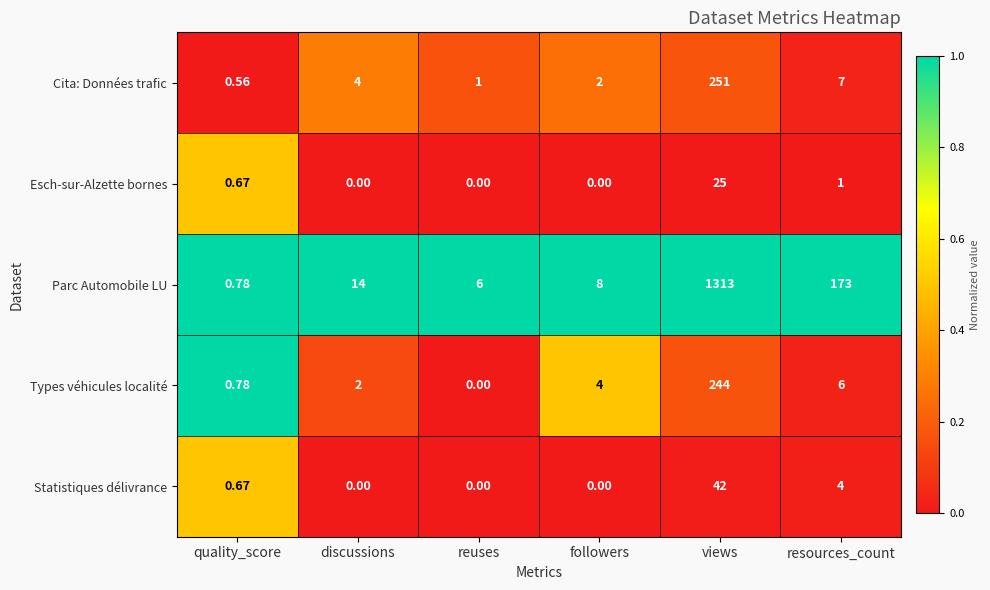

List the series in order of their peak value, lowest first.

Esch-sur-Alzette bornes, Statistiques délivrance, Types véhicules localité, Cita: Données trafic, Parc Automobile LU